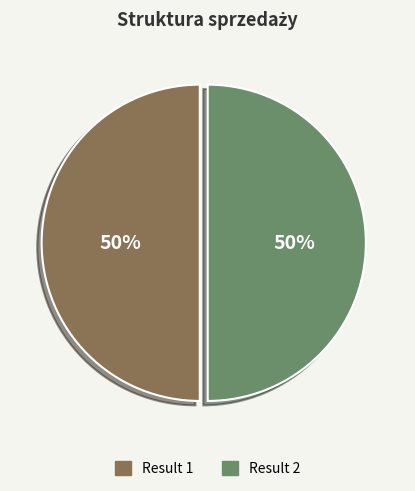

To the nearest percent, what is the average slice percentage?

50%